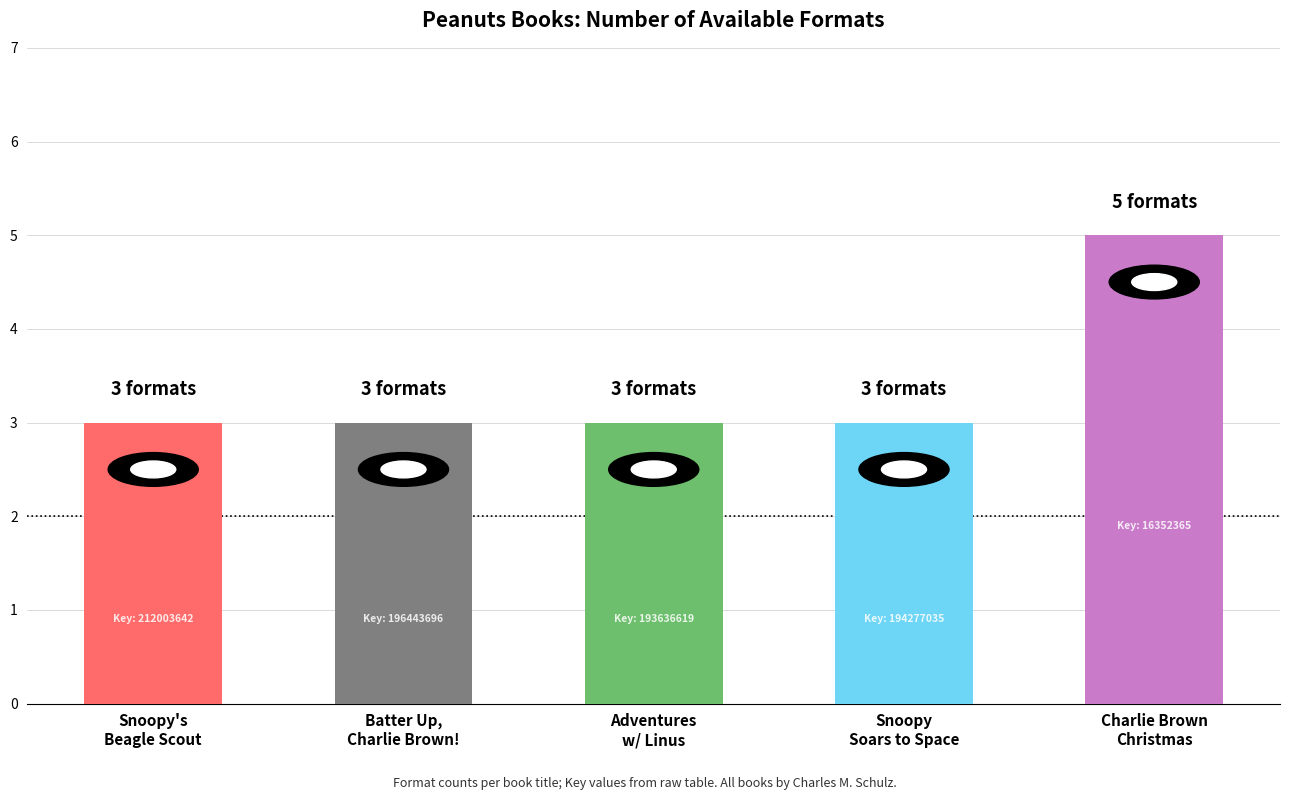

What is the smallest value displayed?

3